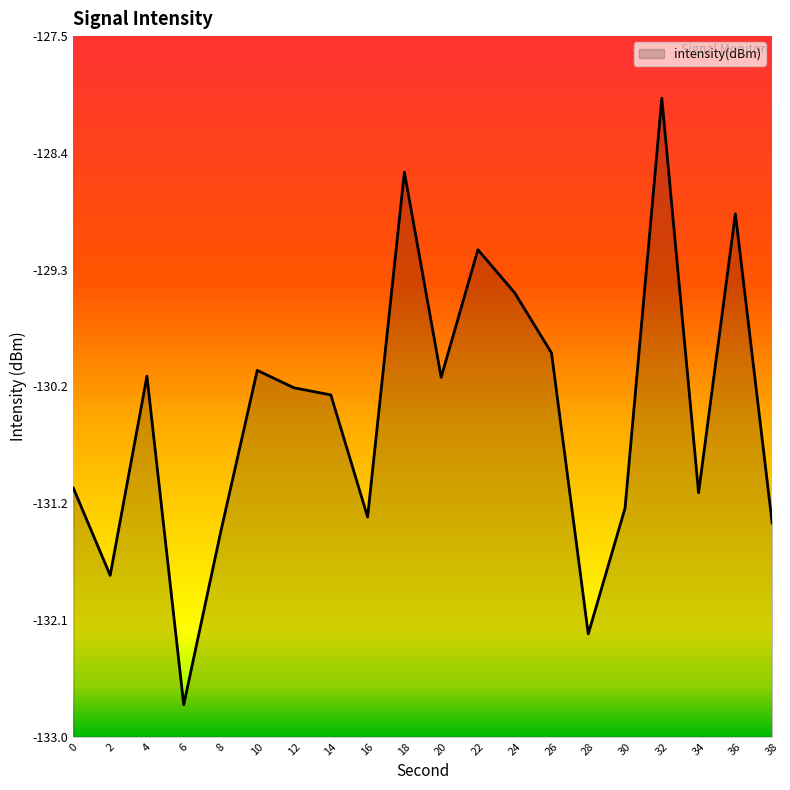

Reading left to right, transcribe all the data shown in this chart.

0=-131.0	2=-131.7	4=-130.2	6=-132.7	8=-131.4	10=-130.1	12=-130.3	14=-130.3	16=-131.3	18=-128.6	20=-130.2	22=-129.2	24=-129.5	26=-130.0	28=-132.2	30=-131.2	32=-128.0	34=-131.1	36=-128.9	38=-131.3